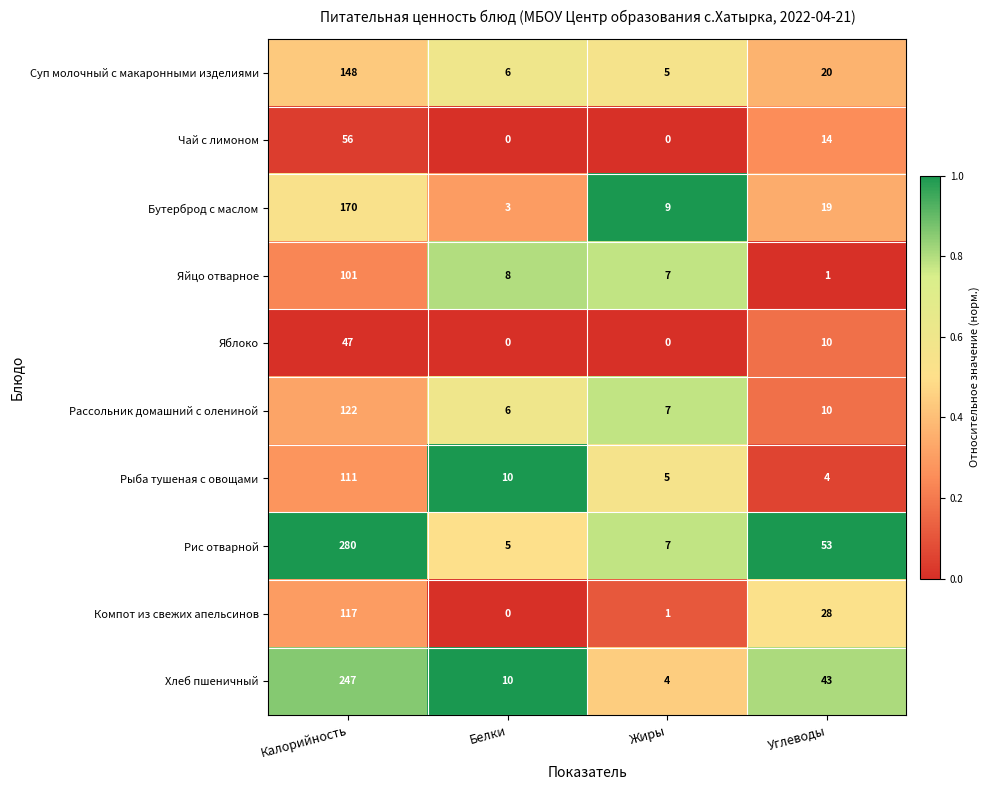

Rank the series by their maximum value, from lowest to highest.

Яблоко, Чай с лимоном, Яйцо отварное, Рыба тушеная с овощами, Компот из свежих апельсинов, Рассольник домашний с олениной, Суп молочный с макаронными изделиями, Бутерброд с маслом, Хлеб пшеничный, Рис отварной